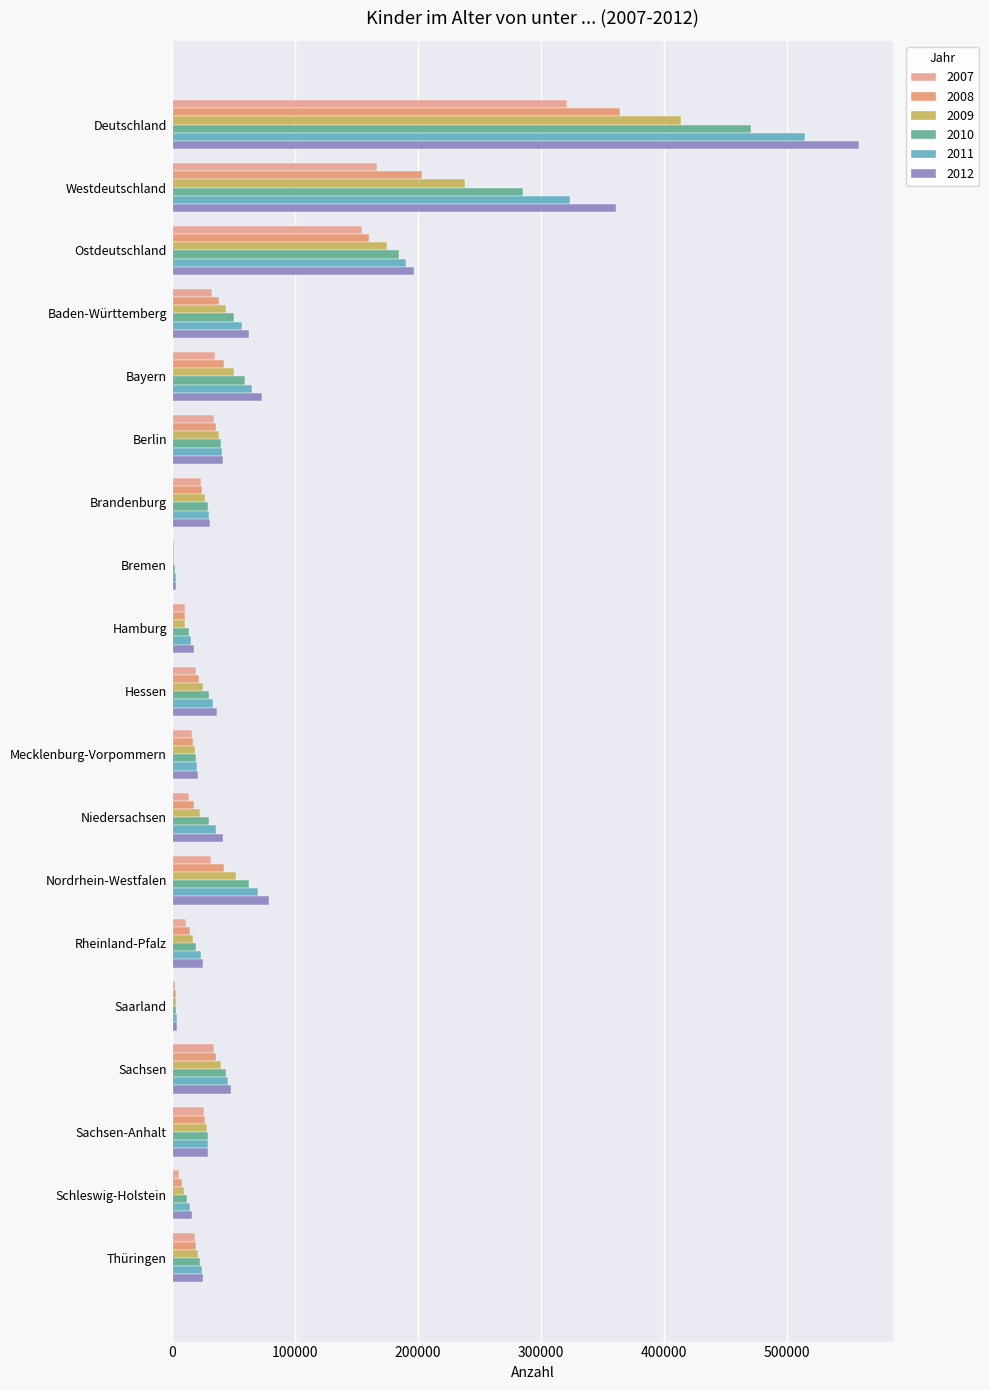

What is the value of the 2011 bar at the 3rd from the left?

190549